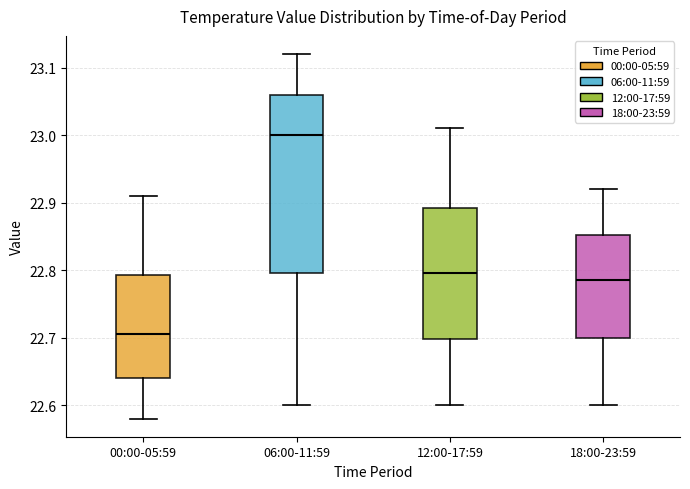

Which box's median line is the lowest?

00:00-05:59